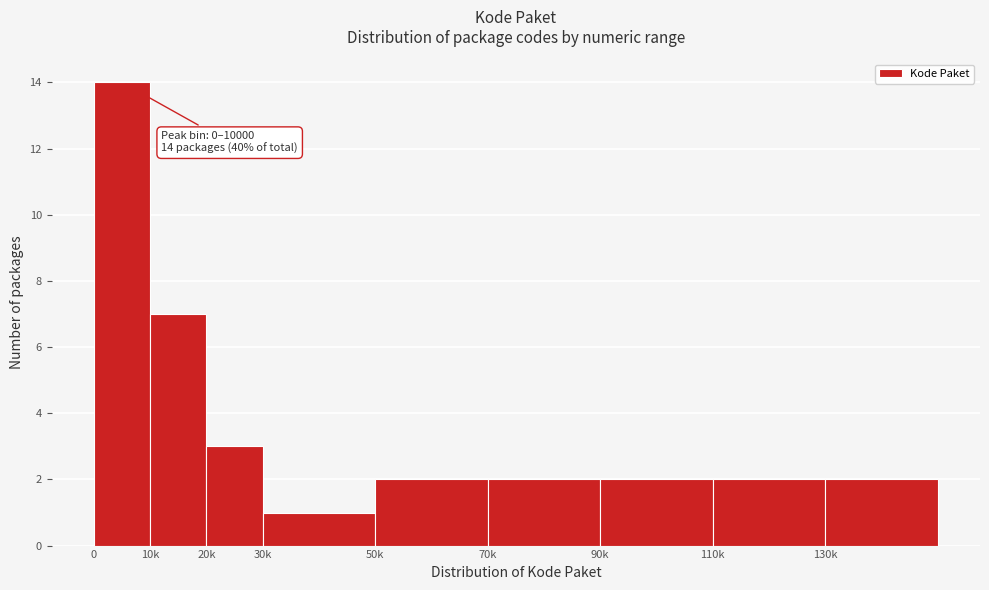

Reading left to right, list all the values displayed in this chart.

0=14	10k=7	20k=3	30k=1	50k=2	70k=2	90k=2	110k=2	130k=2